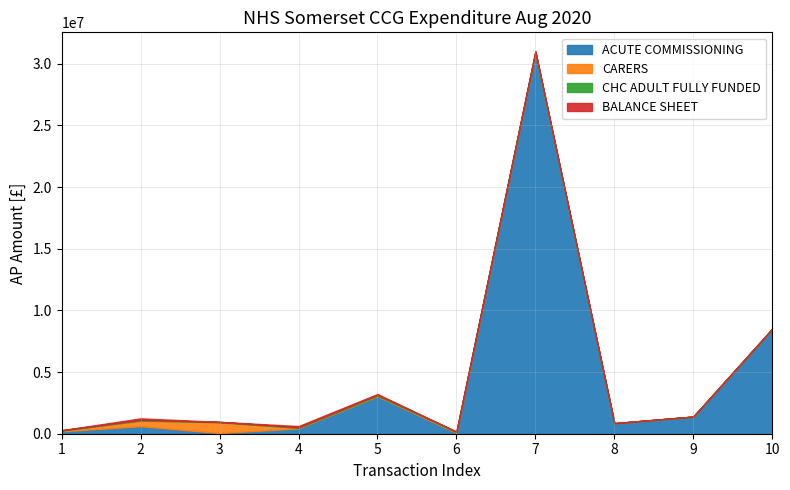

Reading left to right, extract all data points from this chart.

ACUTE COMMISSIONING: 1=195783.0	2=608137.0	3=54257.0	4=434628.0	5=3039199.0	6=65908.0	7=30917888.0	8=854521.0	9=1390696.0	10=8511175.0
CARERS: 1=52773.2	2=457870.0	3=873300.0	4=35519.2	5=44421.7	6=70618.6	7=34680.6	8=0.0	9=0.0	10=0.0
CHC ADULT FULLY FUNDED: 1=32182.7	2=57387.3	3=32183.6	4=57387.3	5=70613.1	6=30463.1	7=52826.5	8=0.0	9=0.0	10=0.0
BALANCE SHEET: 1=3180.0	2=124630.2	3=2547.0	4=94443.1	5=68006.6	6=51.0	7=0.0	8=0.0	9=0.0	10=0.0